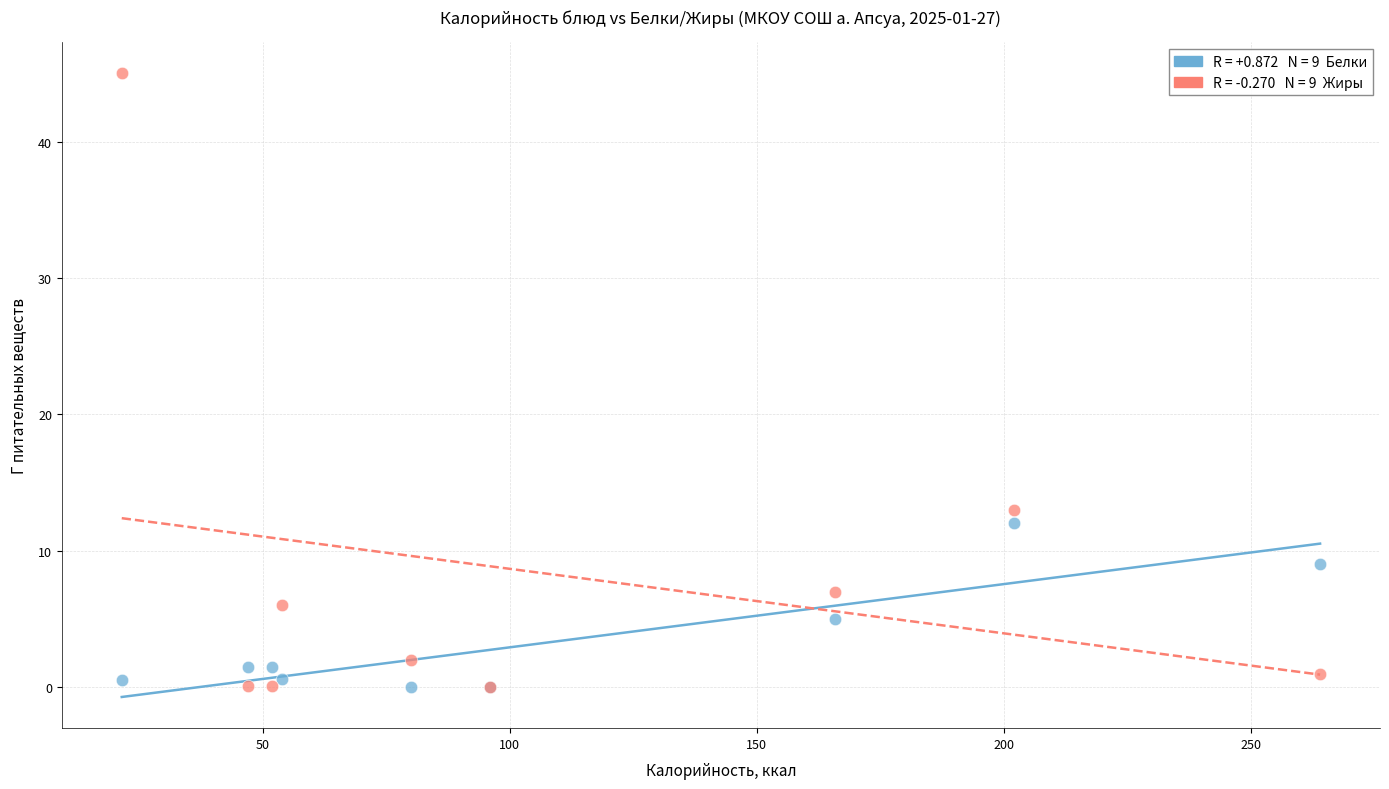

Across all series, what Y value is closest to 22?

13.0